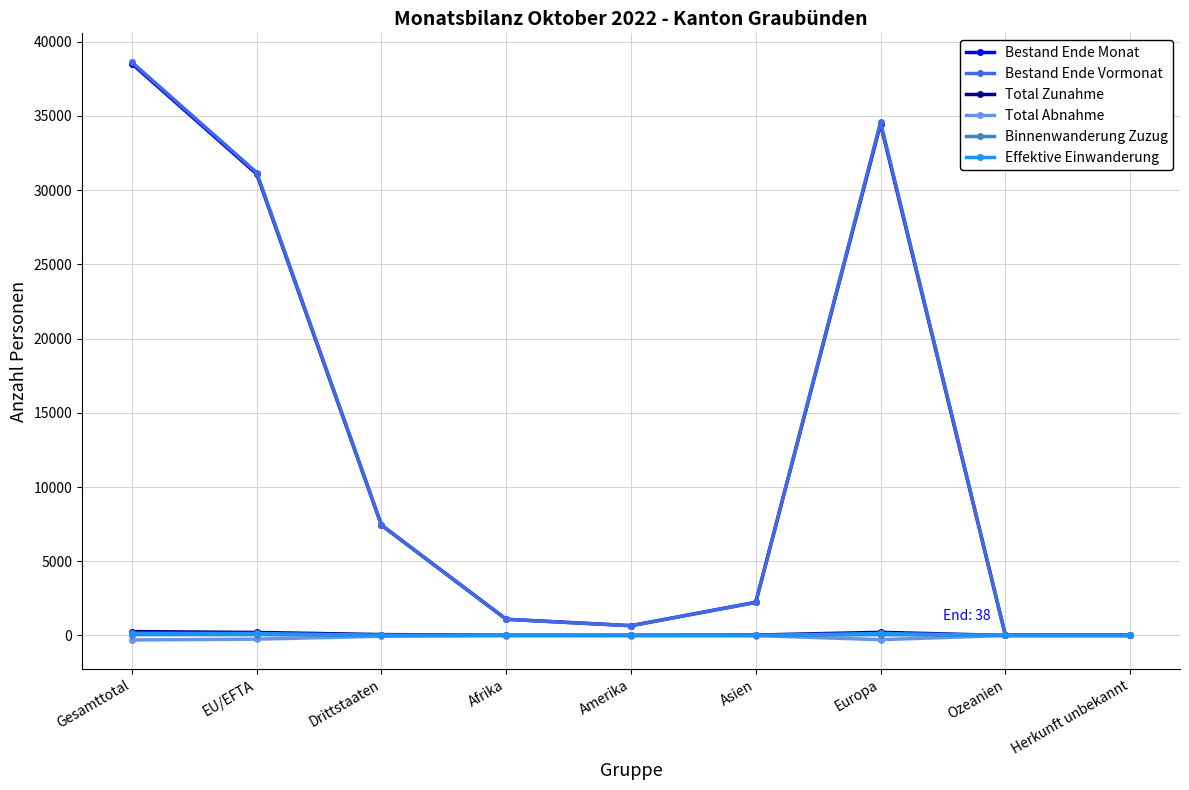

How many lines are shown in the chart?

6